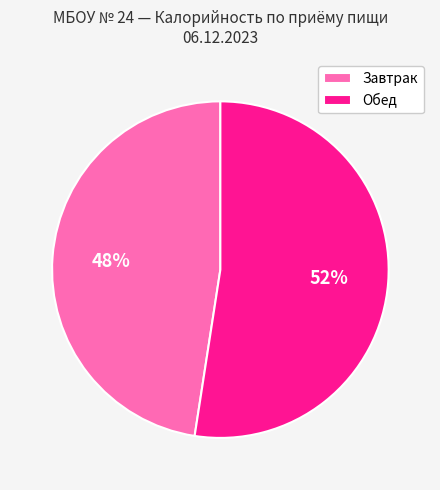

Which has a higher value, Обед or Завтрак?

Обед